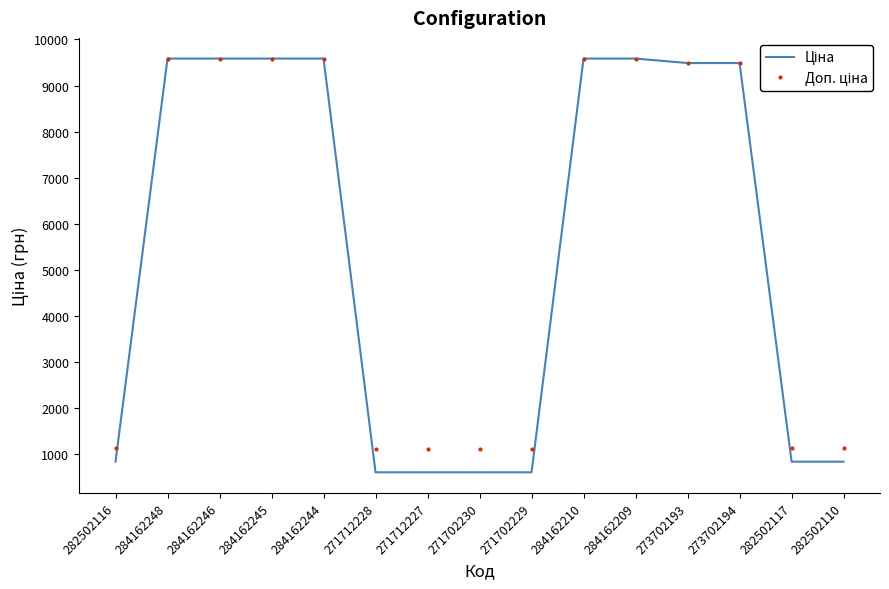

What is the smallest value displayed?

596.5